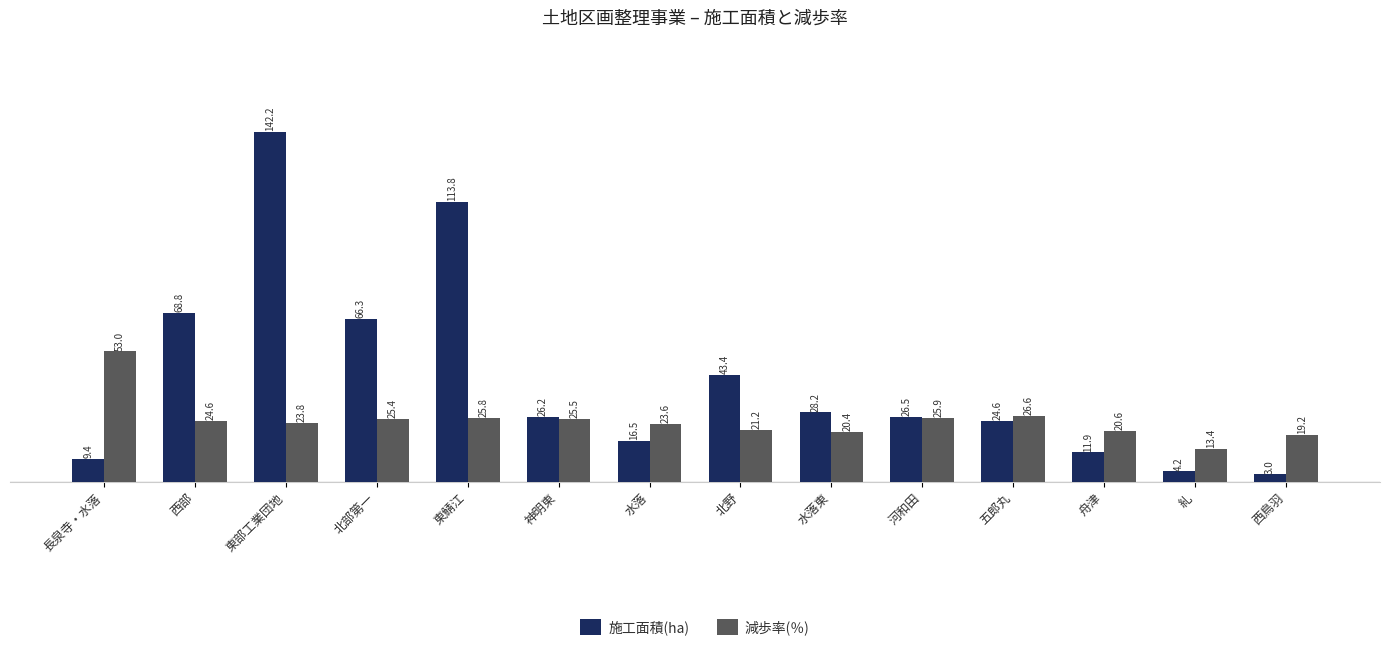

What is the total value across all series at 西部?

93.4